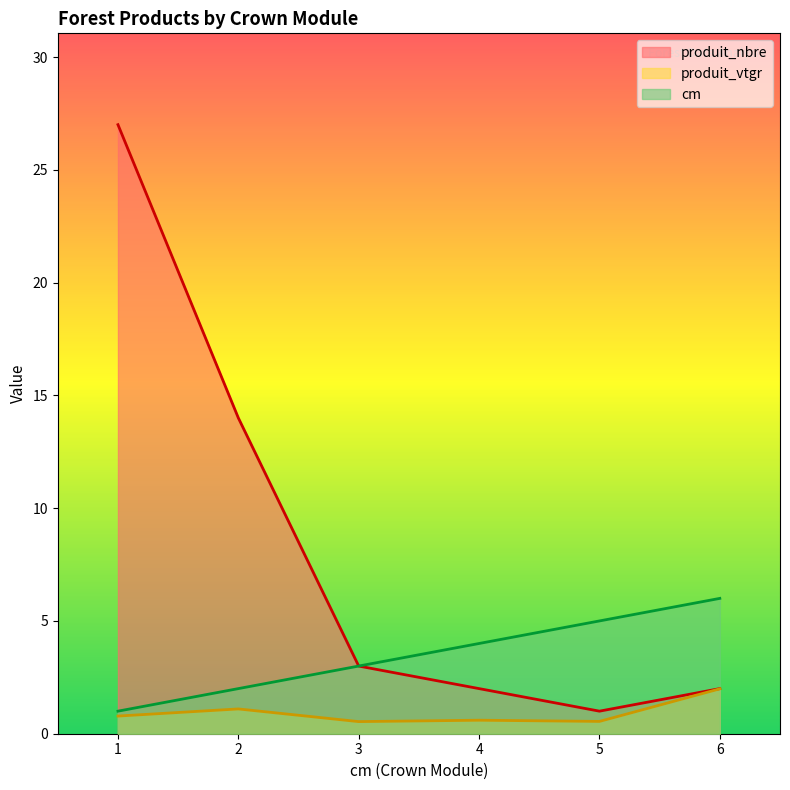

How many data points in cm are less than 4?

3